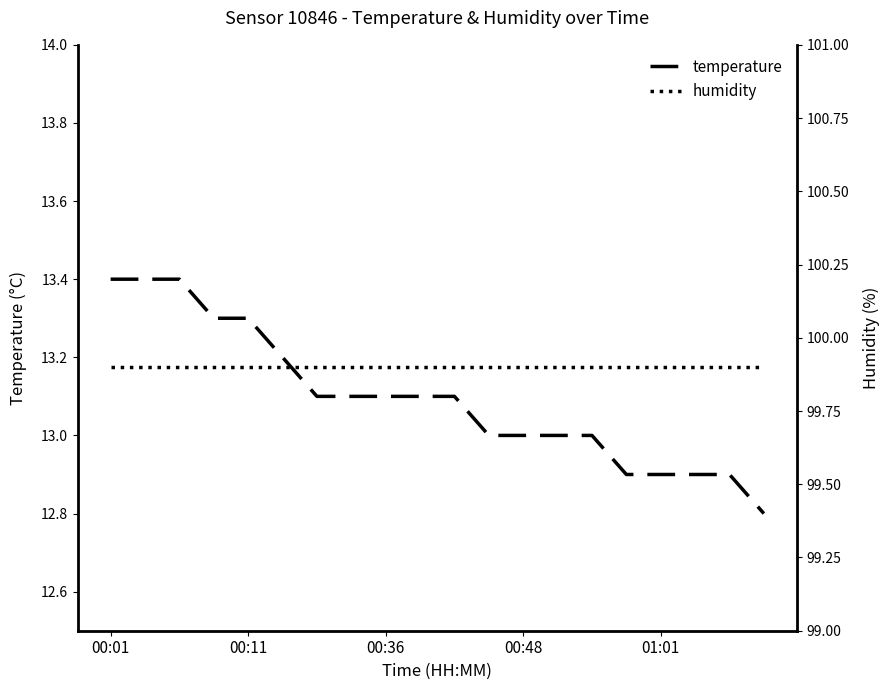

Is it true that temperature equals 17.9 at 00:48?

False